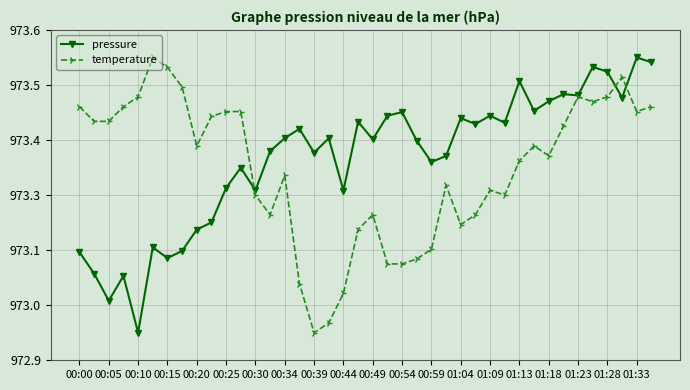

True or false: temperature and pressure intersect in this chart.

True